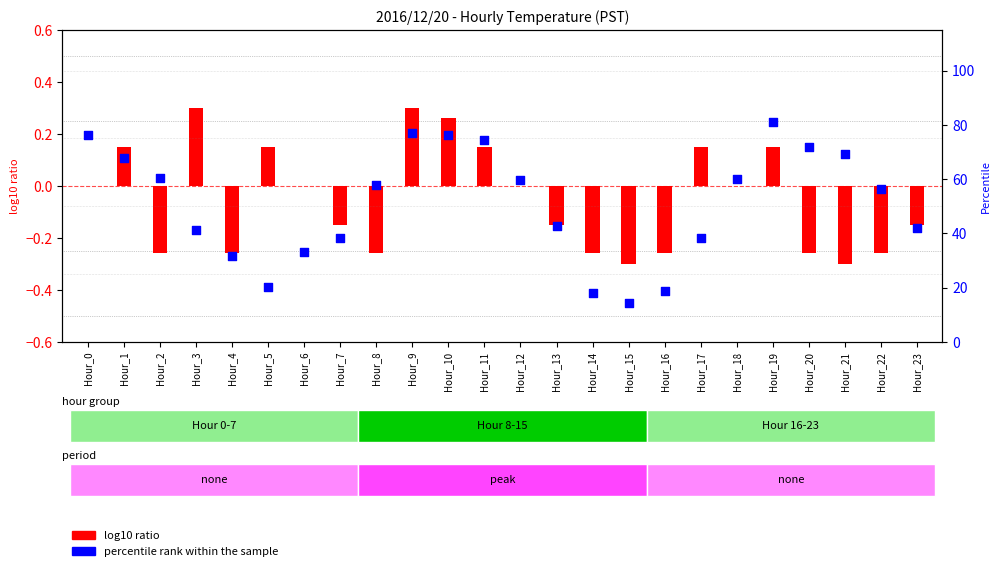

What are all the series names shown in the legend?

log10 ratio, percentile rank within the sample